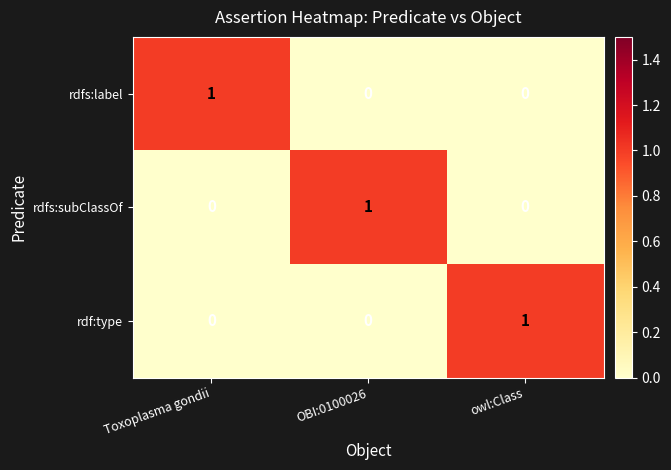

At how many categories does at least one series exceed 0?

3